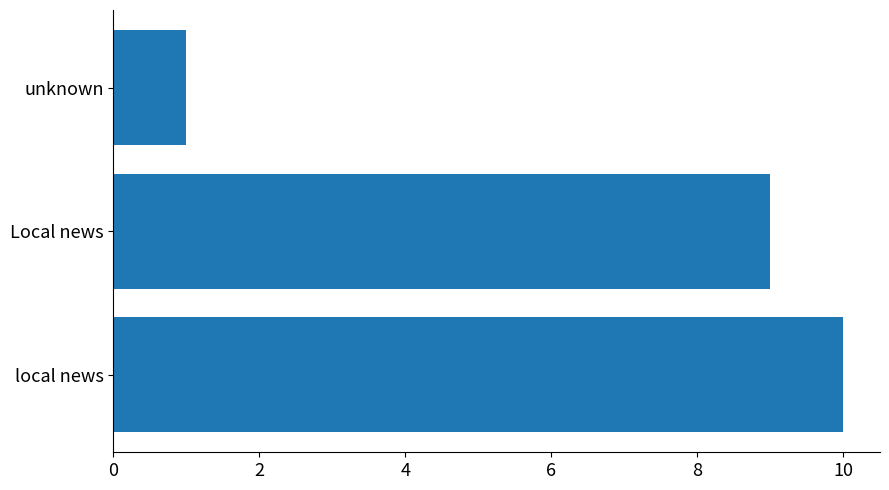

What is the difference between the second highest and minimum values?

8